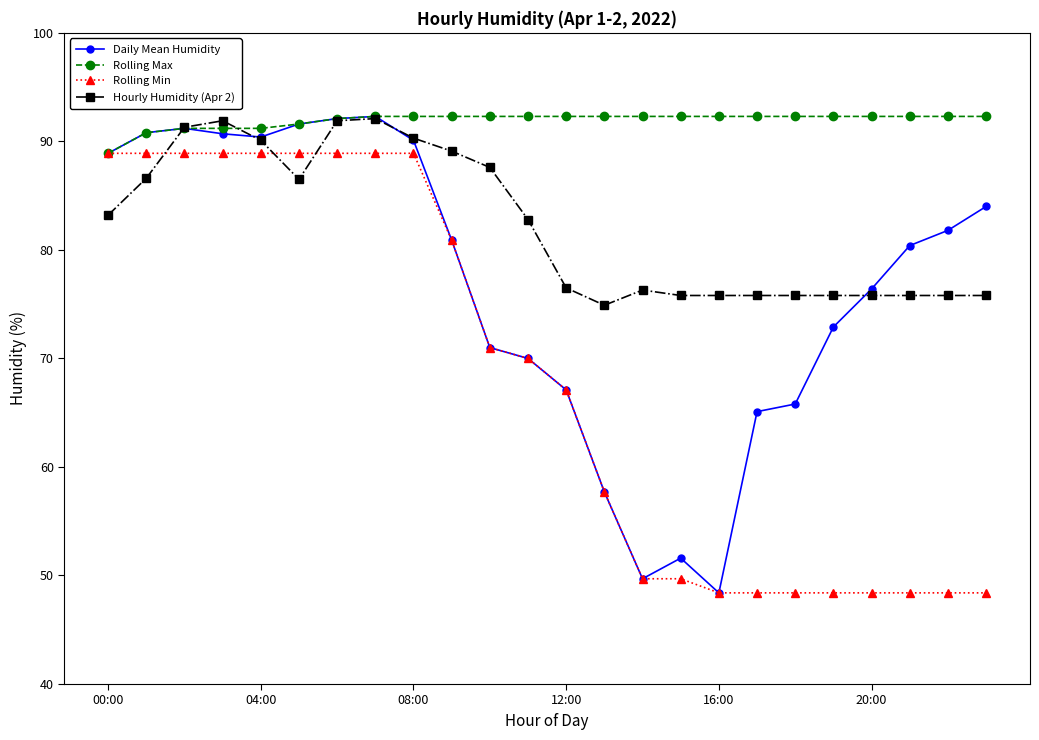

True or false: Daily Mean Humidity has more than 0 interior local peaks.

True